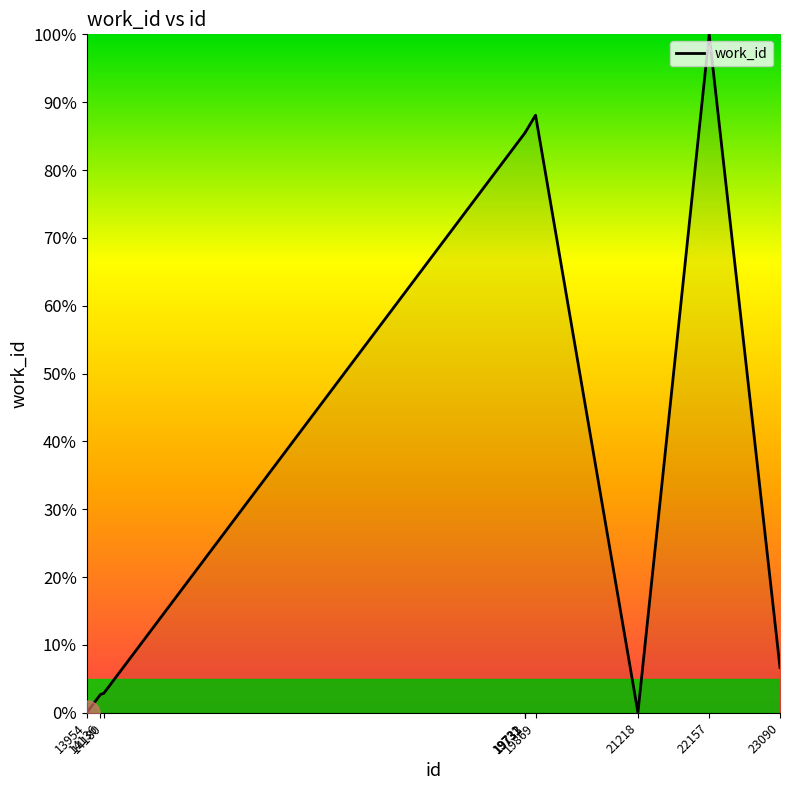

What is the difference between the values at 19733 and 14180?

82.7